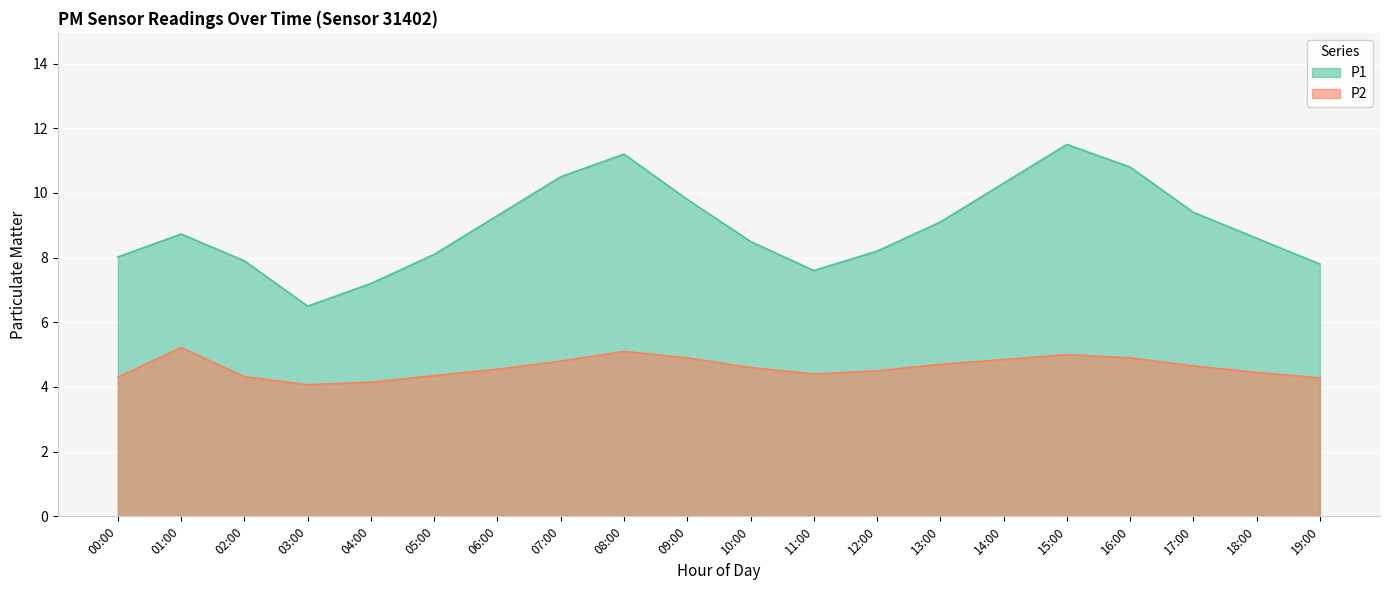

Reading left to right, extract all data points from this chart.

P1: 8.0	8.7	7.9	6.5	7.2	8.1	9.3	10.5	11.2	9.8	8.5	7.6	8.2	9.1	10.3	11.5	10.8	9.4	8.6	7.8
P2: 4.3	5.2	4.3	4.1	4.2	4.3	4.5	4.8	5.1	4.9	4.6	4.4	4.5	4.7	4.8	5.0	4.9	4.7	4.5	4.3